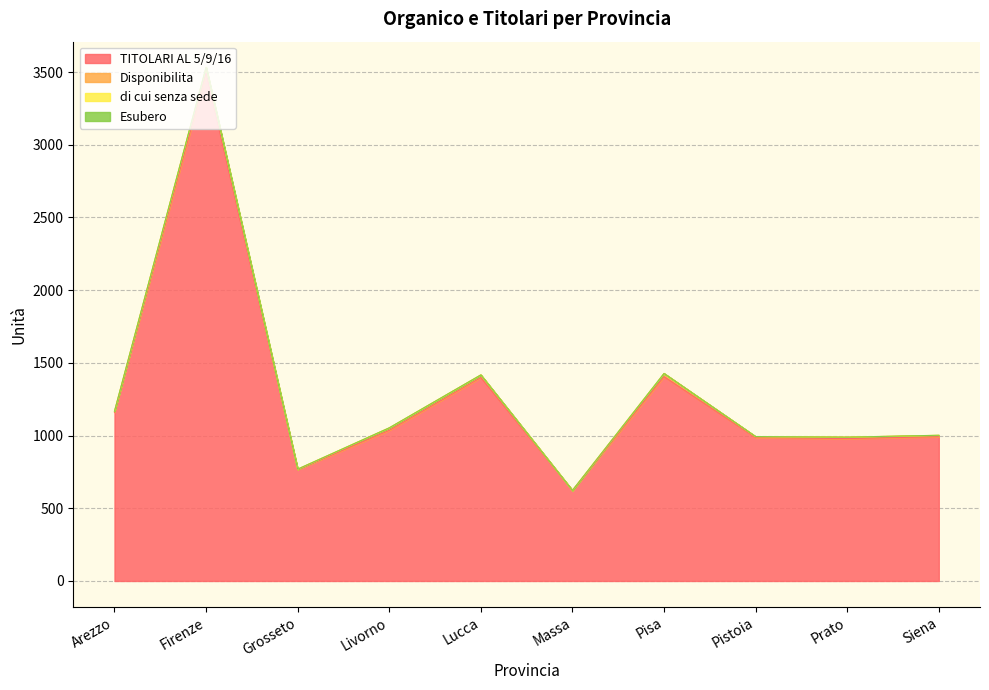

At which label does Disponibilita first exceed 10?

Firenze